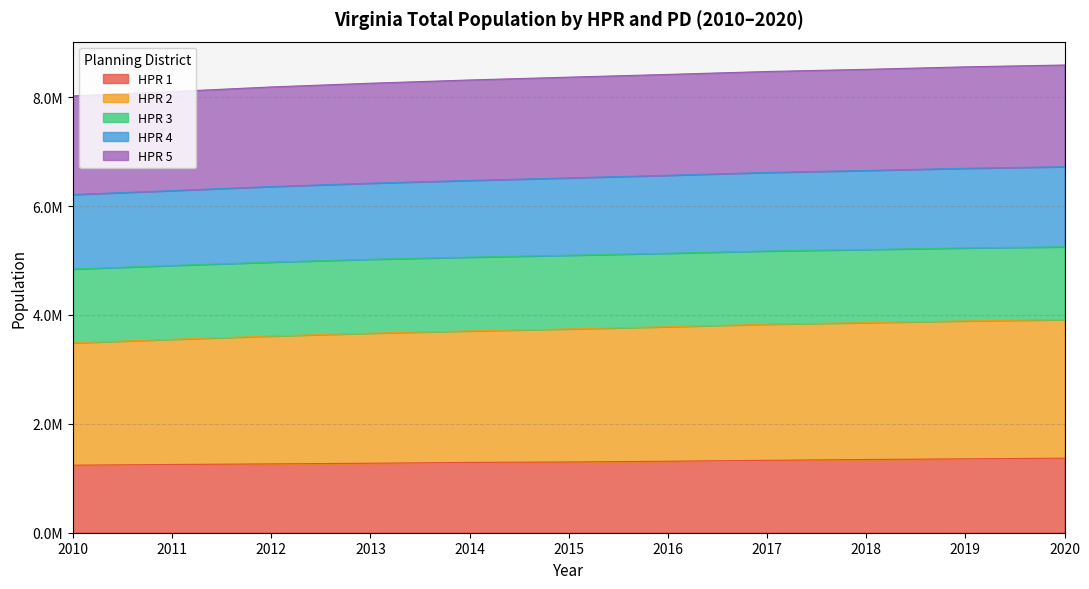

What is the value of the HPR 5 point at the 9th from the left?

8510920